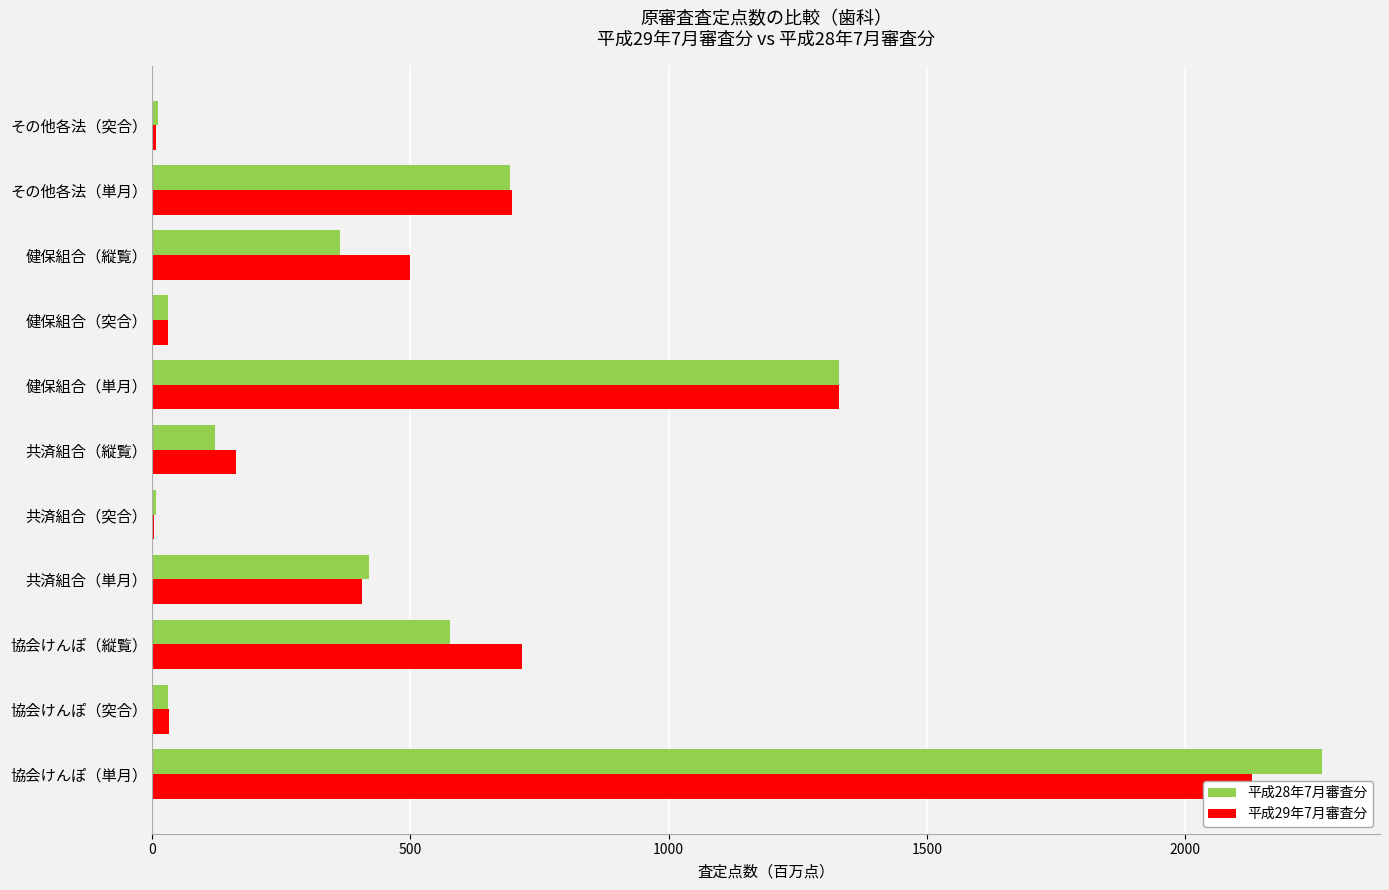

How many series are shown in this chart?

2